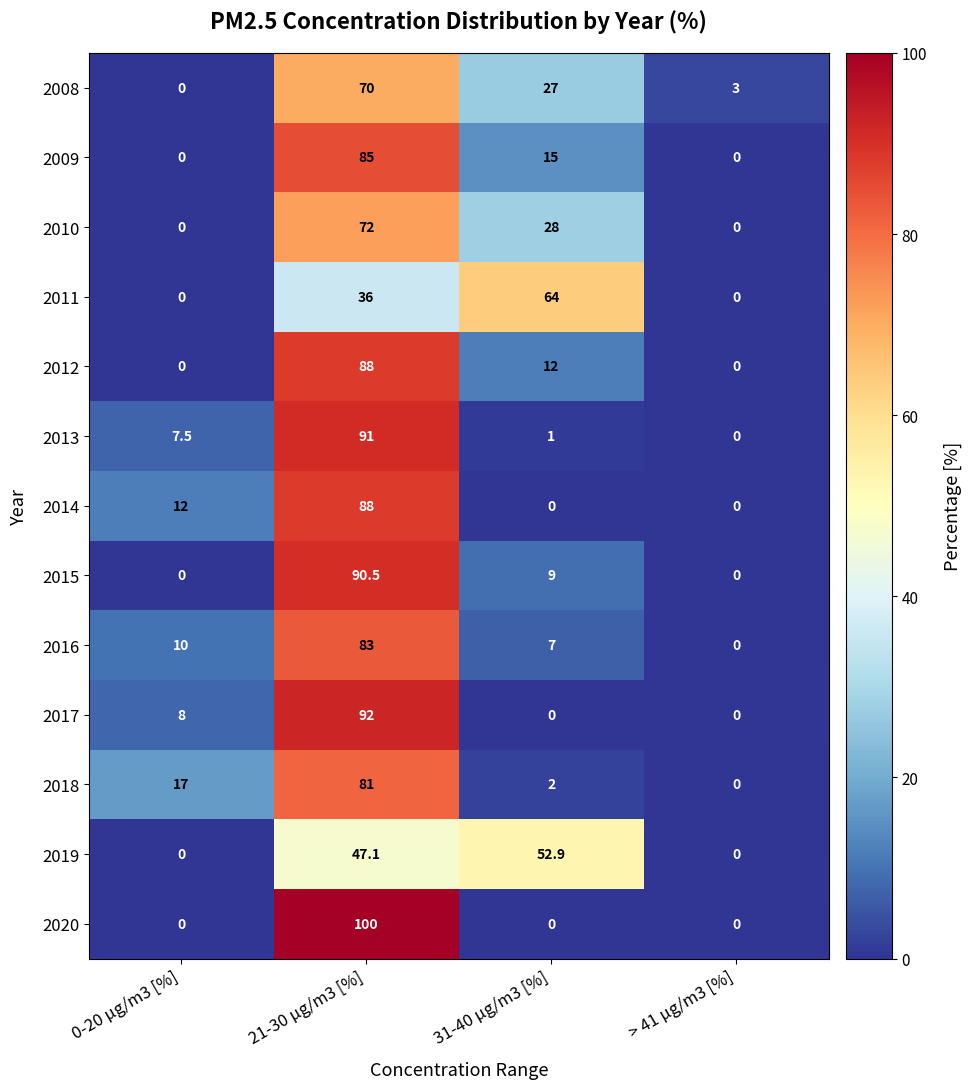

Which series has the largest range (max minus min)?

2020